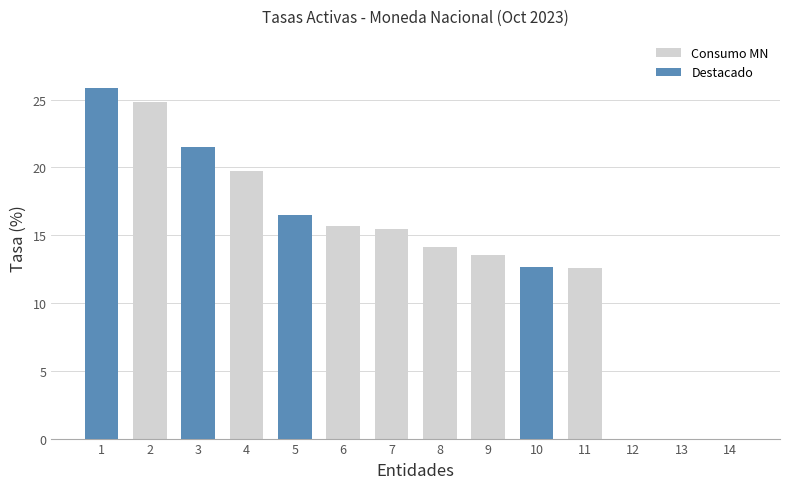

What is the value of the 2nd bar from the left?

24.8